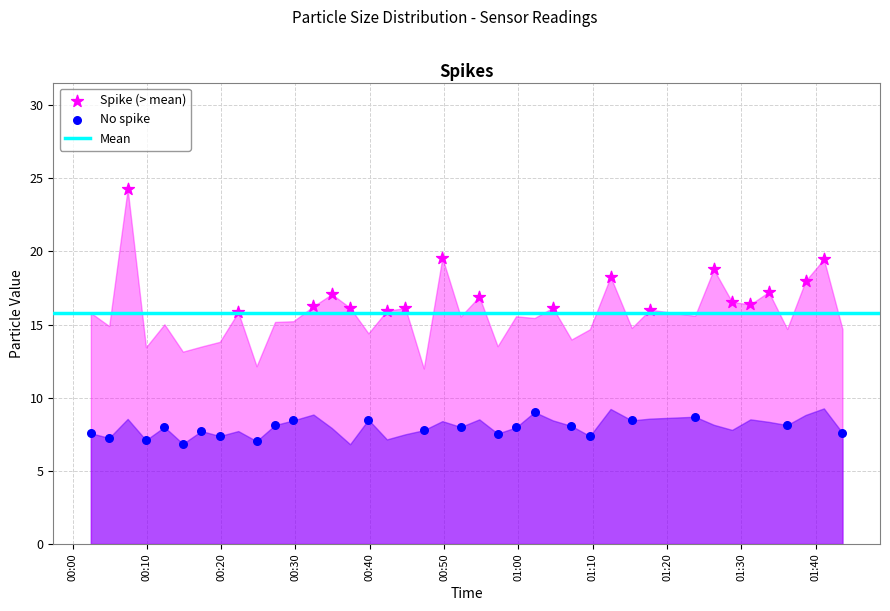

Which series has the widest spread of Y values?

Spike (> mean)